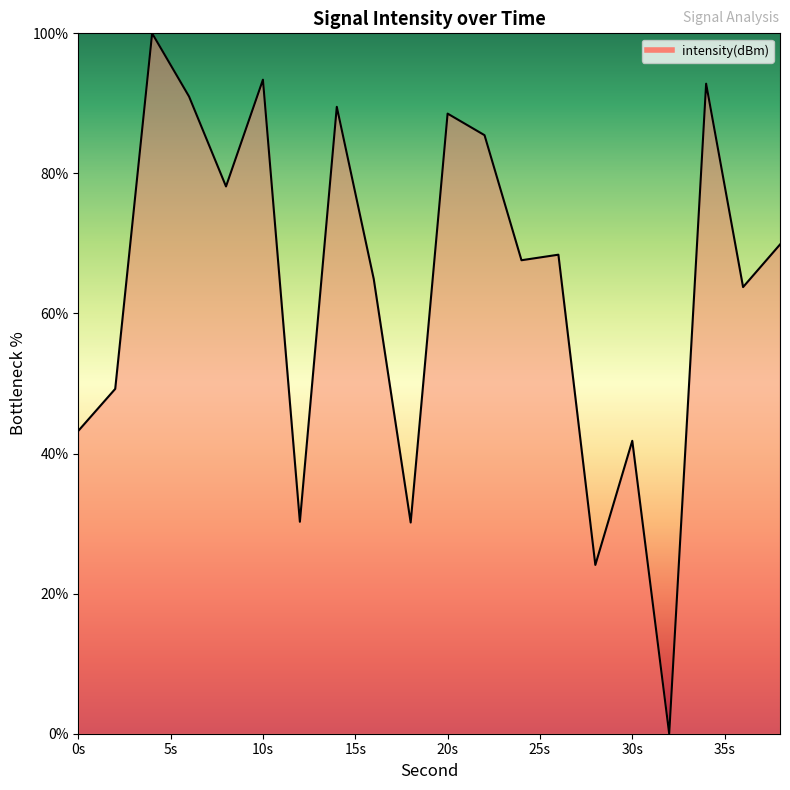

What is the difference between the maximum and minimum values?

100.0